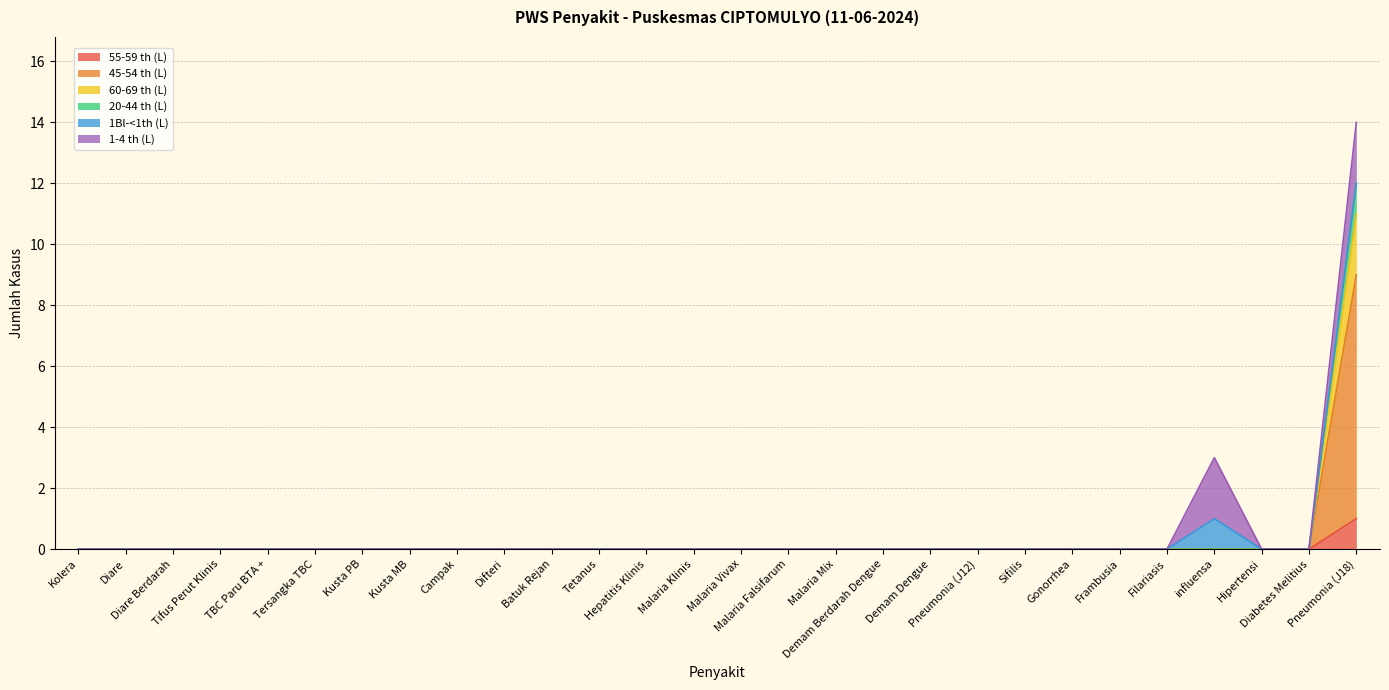

Does the chart have visible grid lines?

Yes